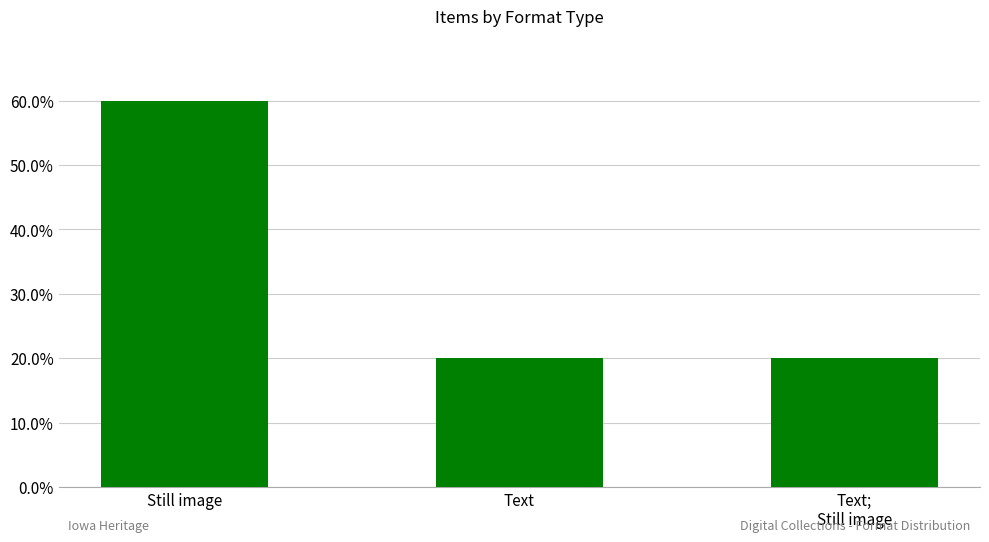

Which label corresponds to the smallest value in the chart?

Text